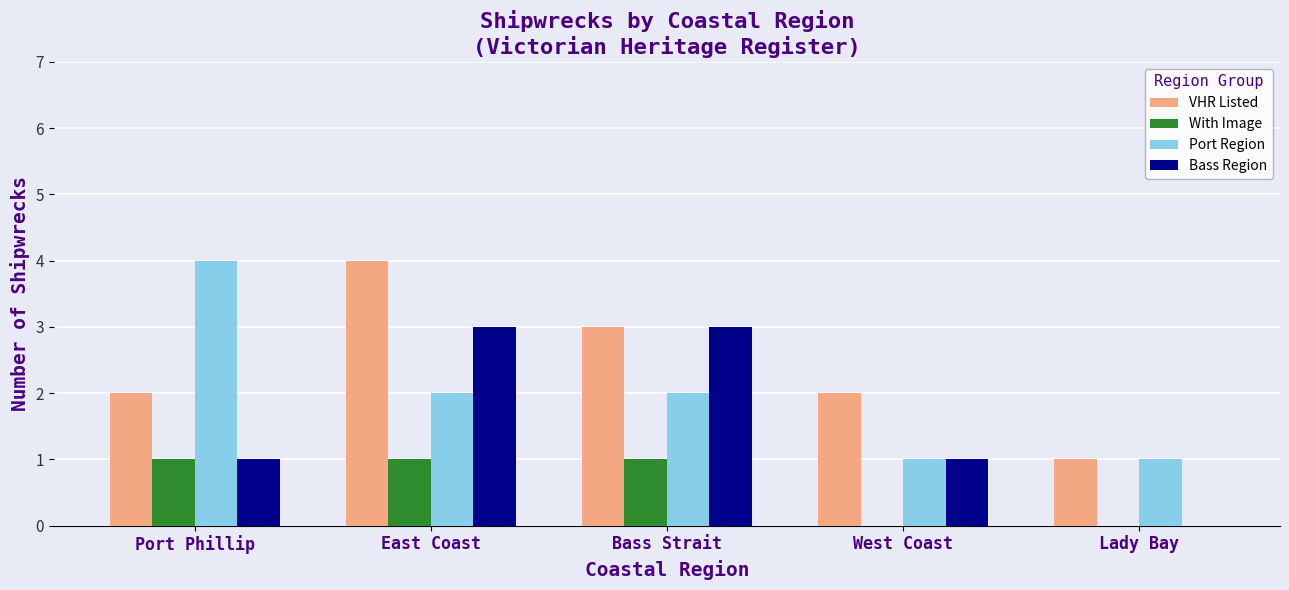

Reading left to right, transcribe all the data shown in this chart.

VHR Listed: Port Phillip=2	East Coast=4	Bass Strait=3	West Coast=2	Lady Bay=1
With Image: Port Phillip=1	East Coast=1	Bass Strait=1	West Coast=0	Lady Bay=0
Port Region: Port Phillip=4	East Coast=2	Bass Strait=2	West Coast=1	Lady Bay=1
Bass Region: Port Phillip=1	East Coast=3	Bass Strait=3	West Coast=1	Lady Bay=0